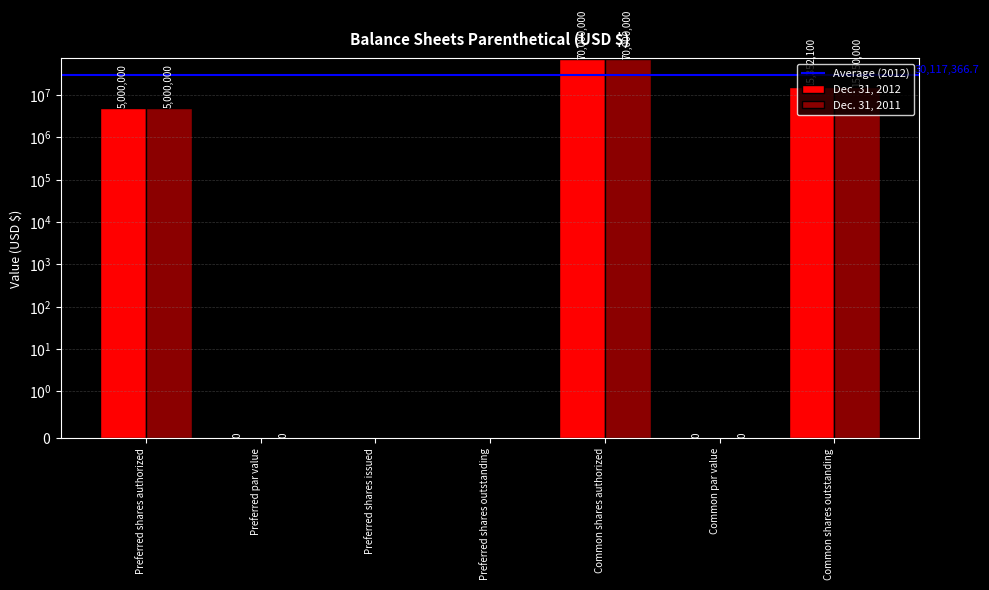

Reading left to right, extract all data points from this chart.

Dec. 31, 2012: 5000000.0	0.0	0.0	0.0	70000000.0	0.0	15352100.0
Dec. 31, 2011: 5000000.0	0.0	0.0	0.0	70000000.0	0.0	15350000.0